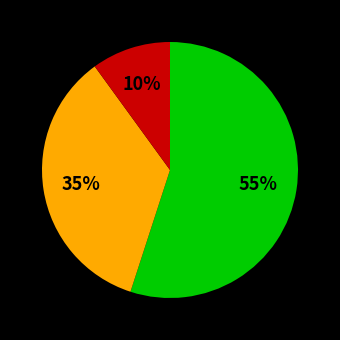

Is there any slice that represents more than half of the pie?

Yes